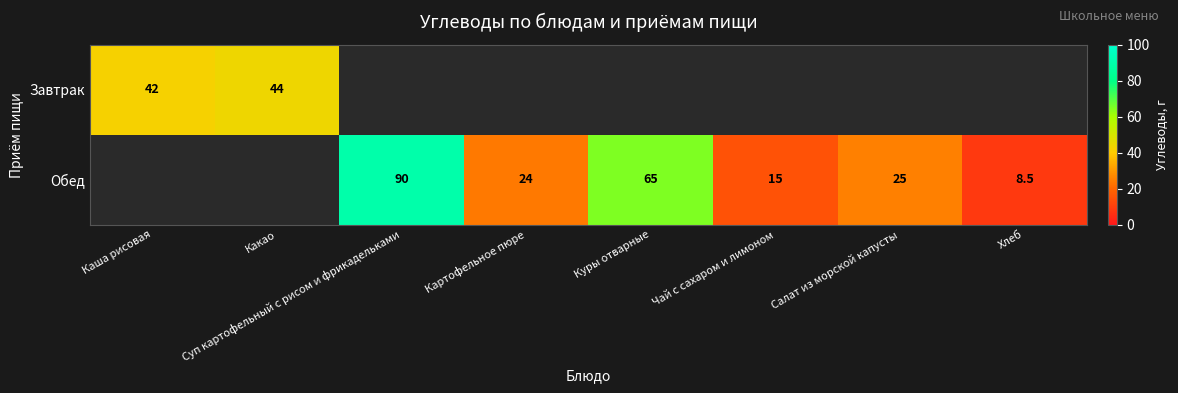

What is the sum of the Обед values at Суп картофельный с рисом и фрикадельками and Чай с сахаром и лимоном?

105.0